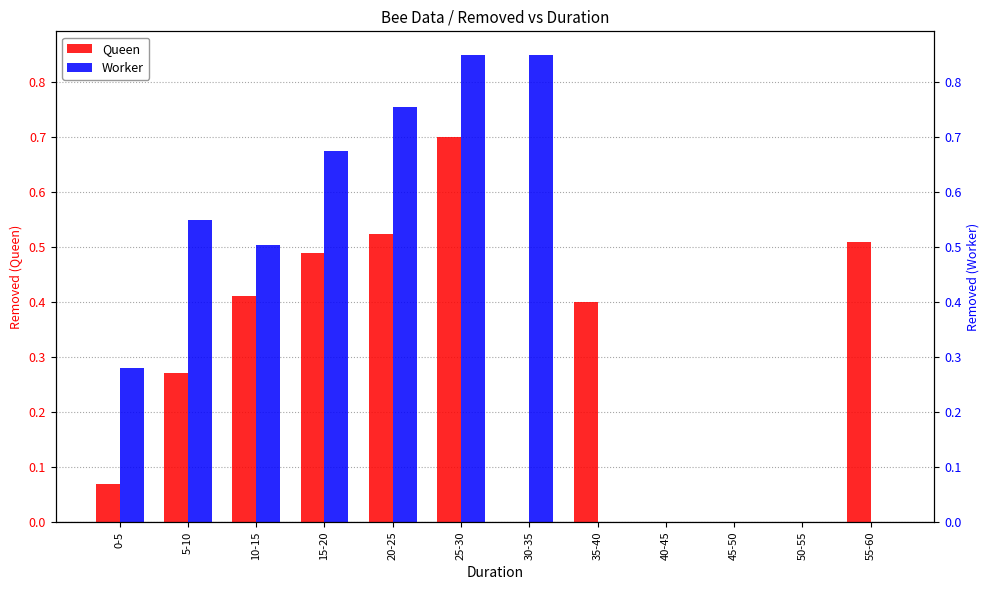

Where is Queen nearest to the value 0?

30-35